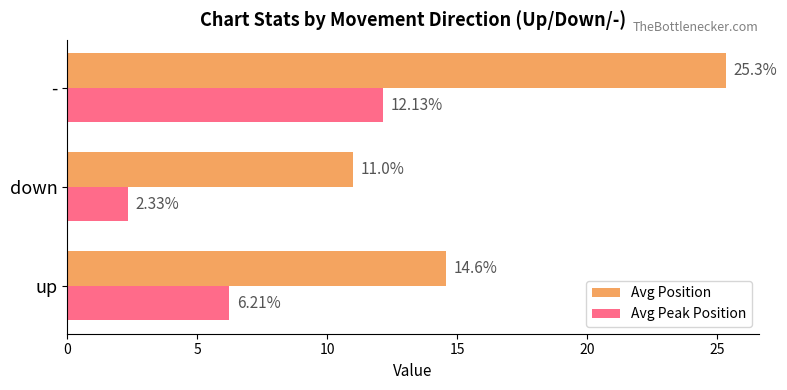

What is the sum of all Avg Peak Position values?

20.7